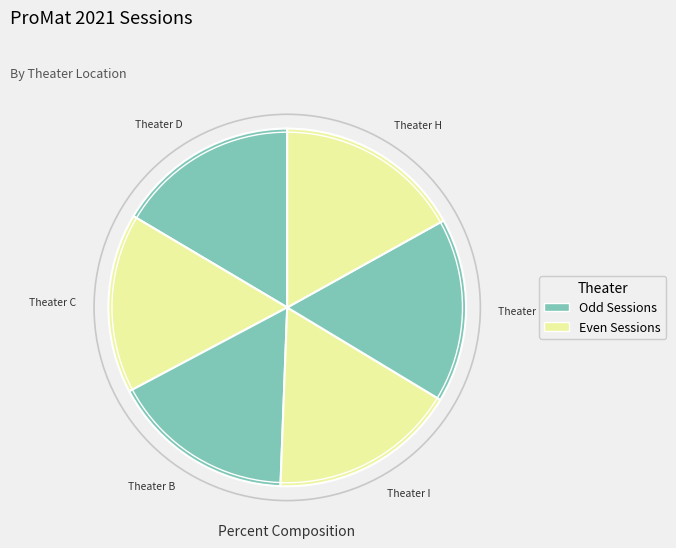

Is Theater B the majority of the pie?

No